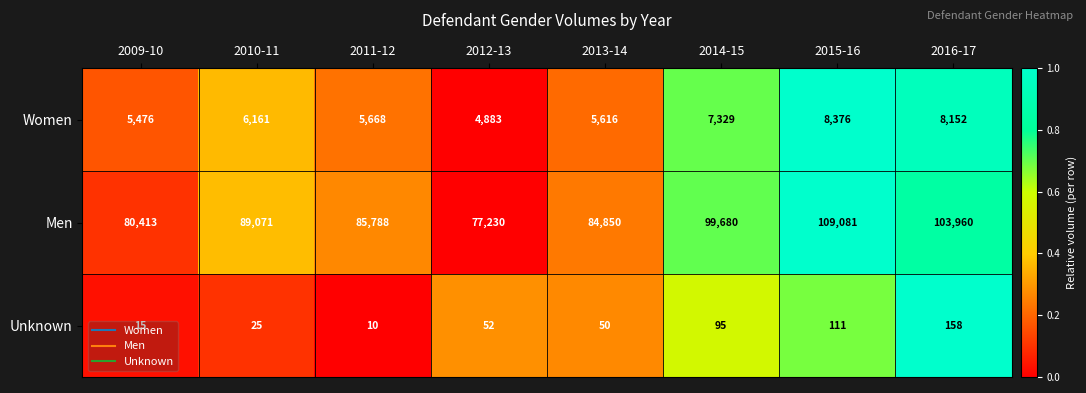

At which category is the sum across all series the highest?

2015-16